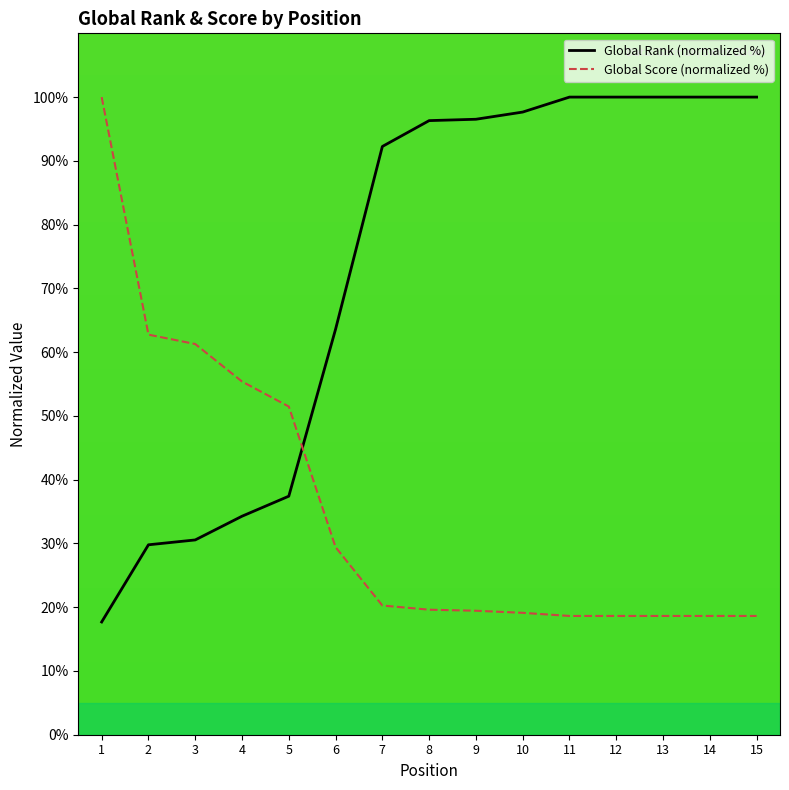

Between 5 and 14, which series saw the biggest shift?

Global Rank (normalized %)